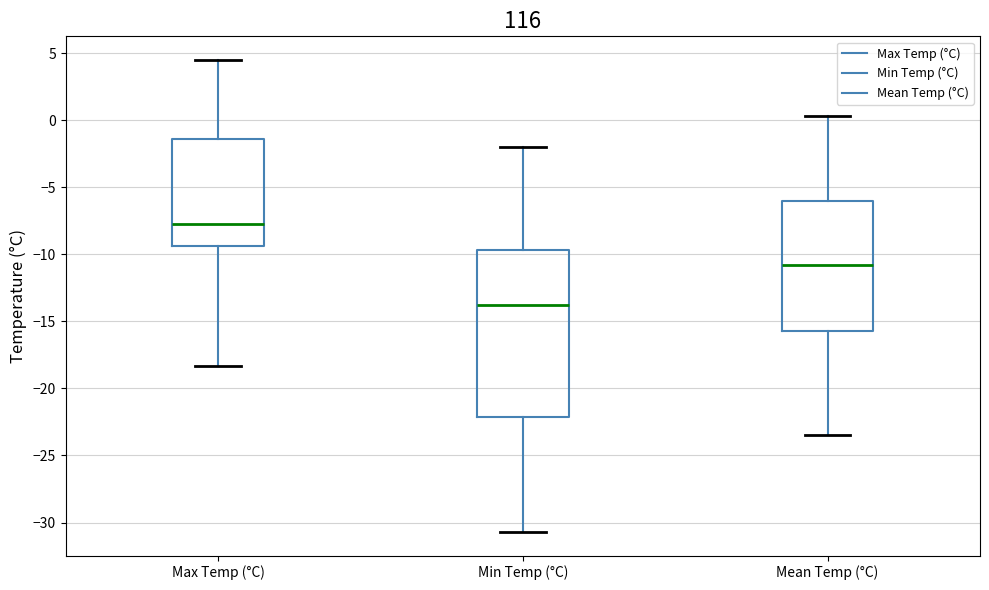

Which box is the tallest, from its lower edge to its upper edge?

Min Temp (°C)